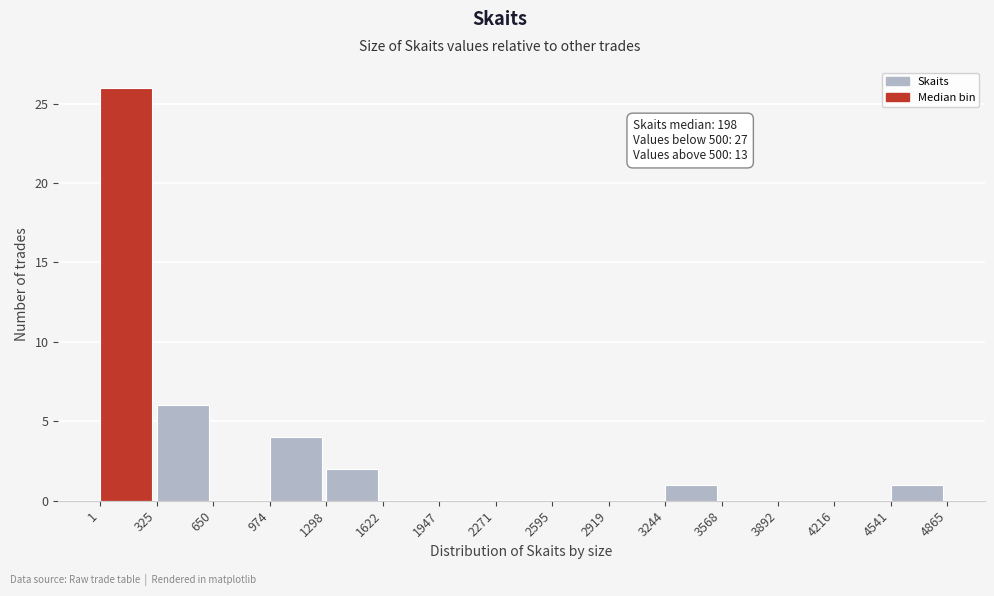

Which range on the x-axis has the tallest bar?

1 to 325